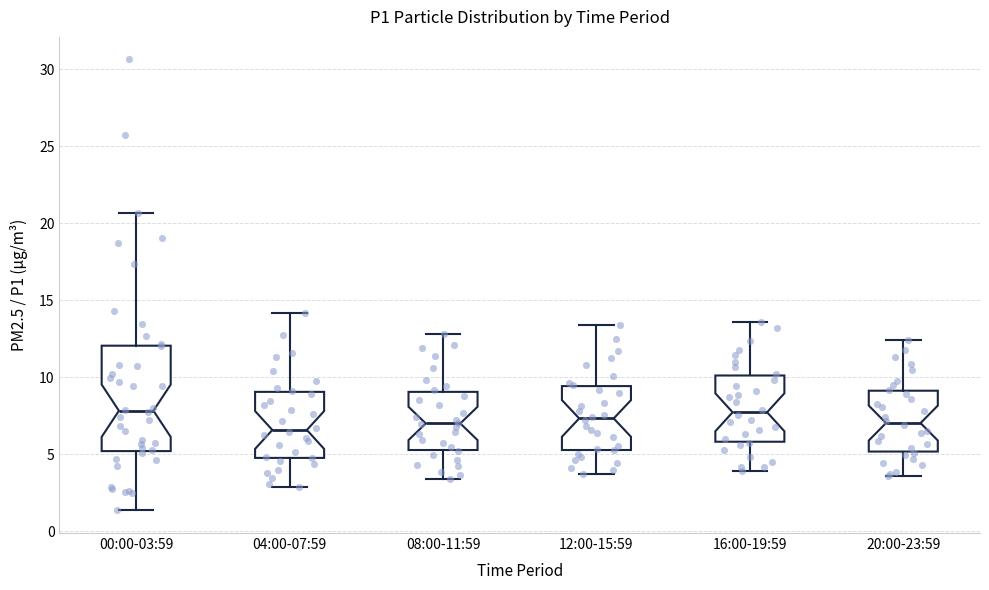

Reading left to right, transcribe this box plot: for each box, give where its median line is, the range the box spans, and where its two whiskers end, as read against the y-axis. The values are not printed on the chart, so give them approximately, as read against the axis.

00:00-03:59: median 8.0, box 5.0 to 12.0, whiskers 1.5 to 20.5
04:00-07:59: median 6.5, box 5.0 to 9.0, whiskers 3.0 to 14.0
08:00-11:59: median 7.0, box 5.5 to 9.0, whiskers 3.5 to 13.0
12:00-15:59: median 7.5, box 5.5 to 9.5, whiskers 3.5 to 13.5
16:00-19:59: median 7.5, box 6.0 to 10.0, whiskers 4.0 to 13.5
20:00-23:59: median 7.0, box 5.0 to 9.0, whiskers 3.5 to 12.5